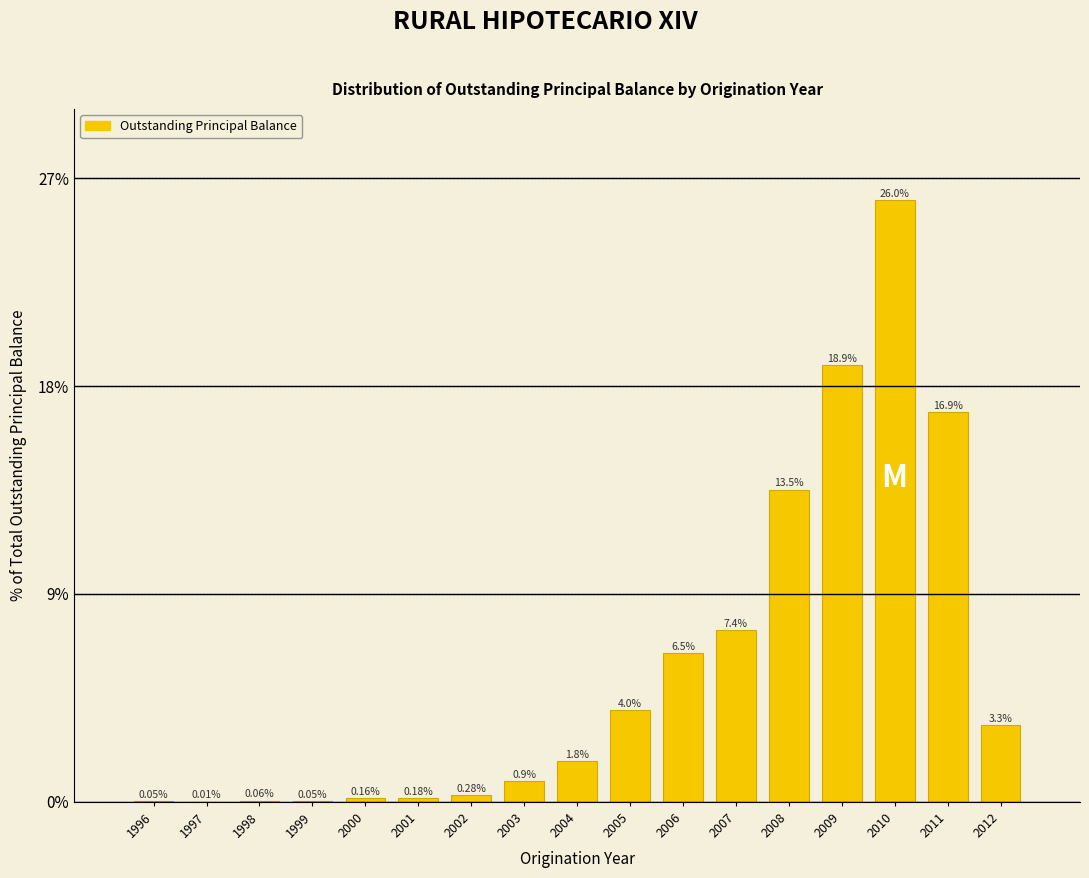

What is the change in value from 1998 to 2005?

+3.9